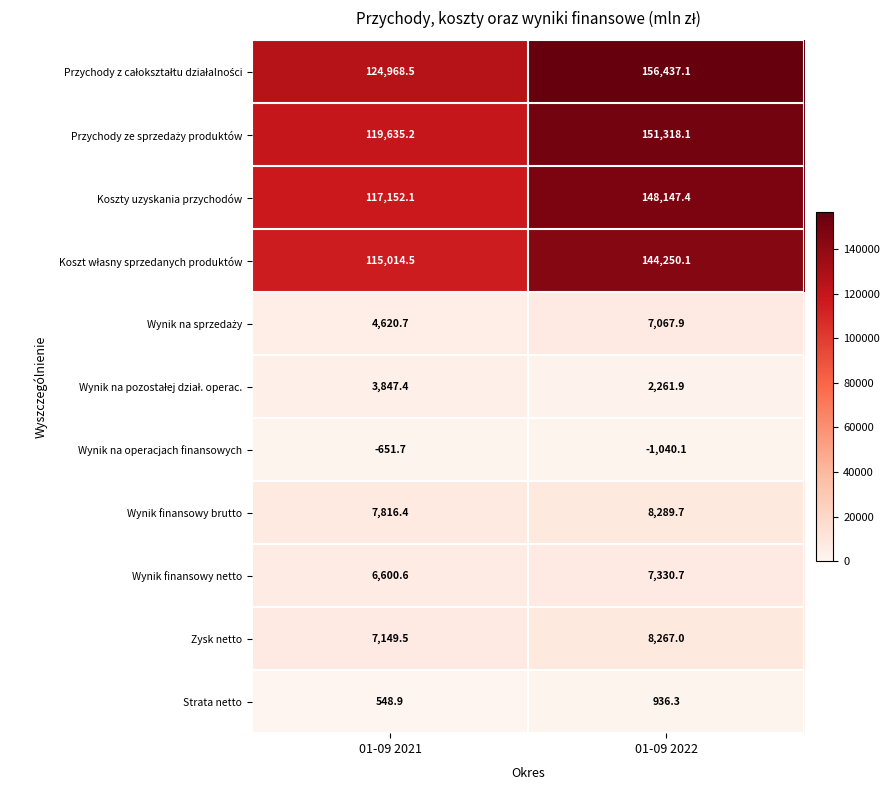

Is the value of Wynik finansowy brutto at 01-09 2021 greater than the value of Koszty uzyskania przychodów at 01-09 2022?

No